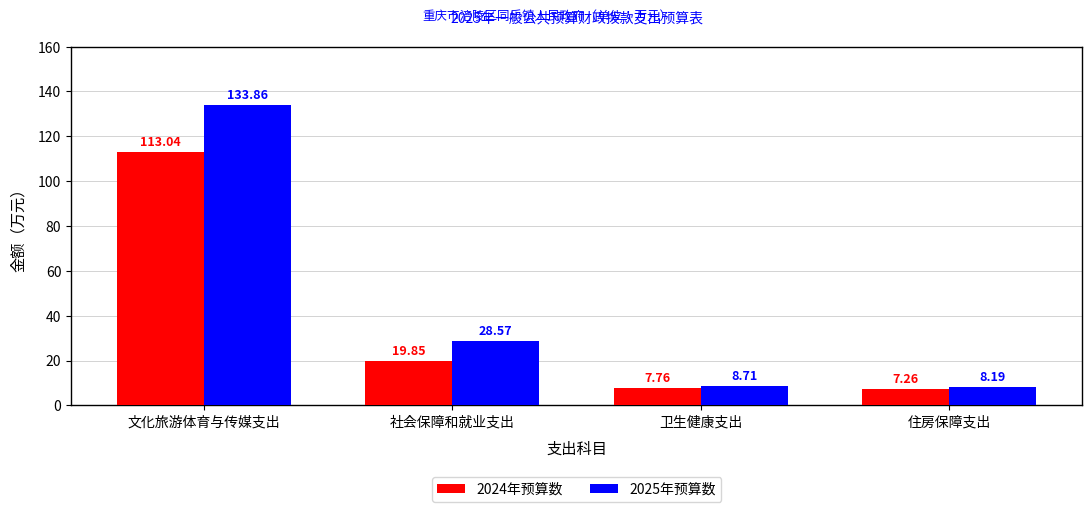

Where is 2024年预算数 nearest to the value 60?

社会保障和就业支出